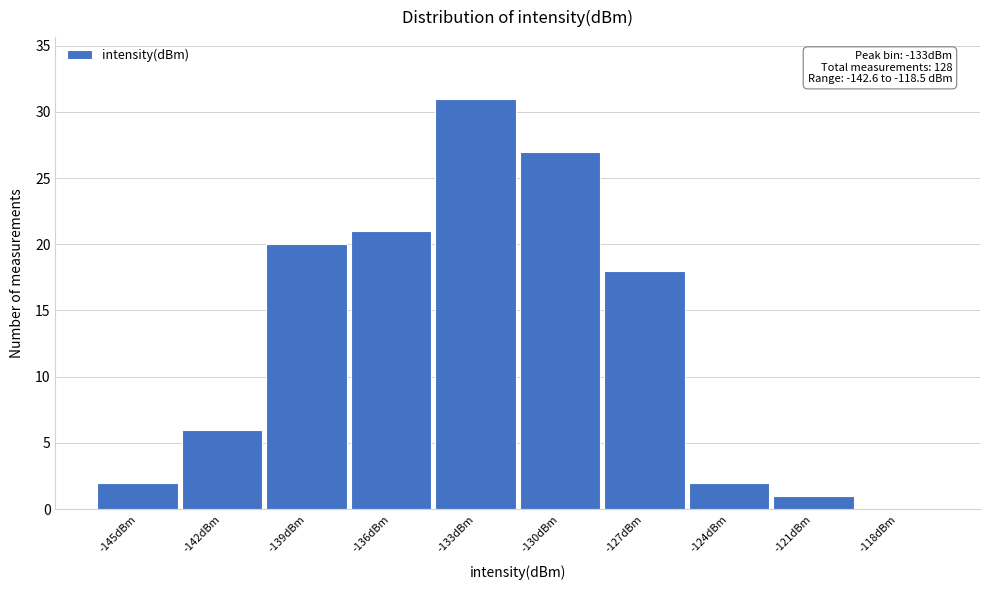

Reading left to right, transcribe all the data shown in this chart.

-145dBm=2	-142dBm=6	-139dBm=20	-136dBm=21	-133dBm=31	-130dBm=27	-127dBm=18	-124dBm=2	-121dBm=1	-118dBm=0